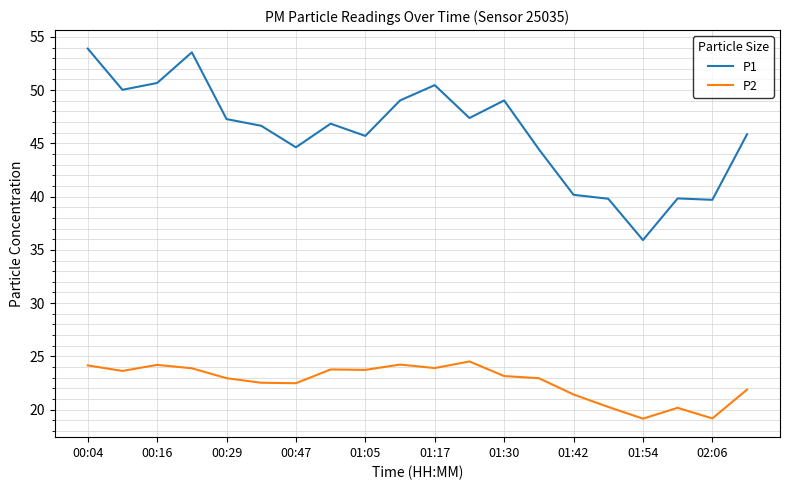

Which series has the largest total across all categories?

P1